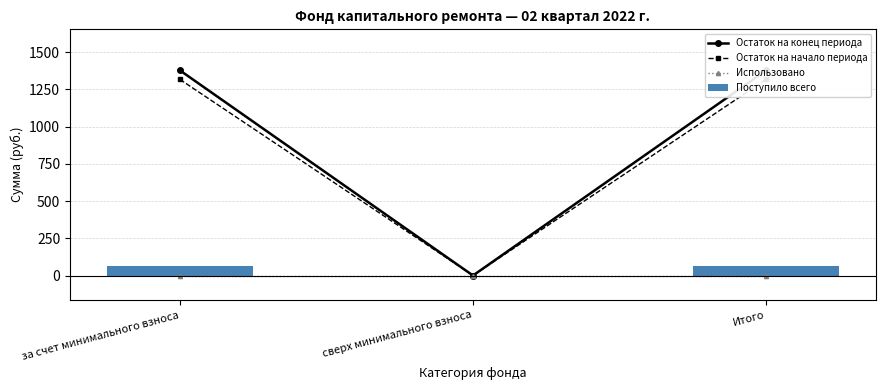

Rank the series by their maximum value, from highest to lowest.

Остаток на конец периода, Остаток на начало периода, Поступило всего, Использовано